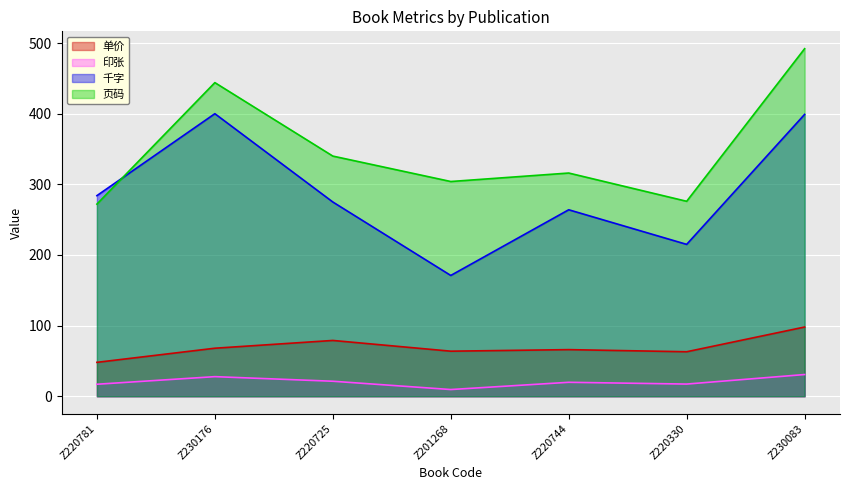

How many values in the 页码 series are below 316?

3